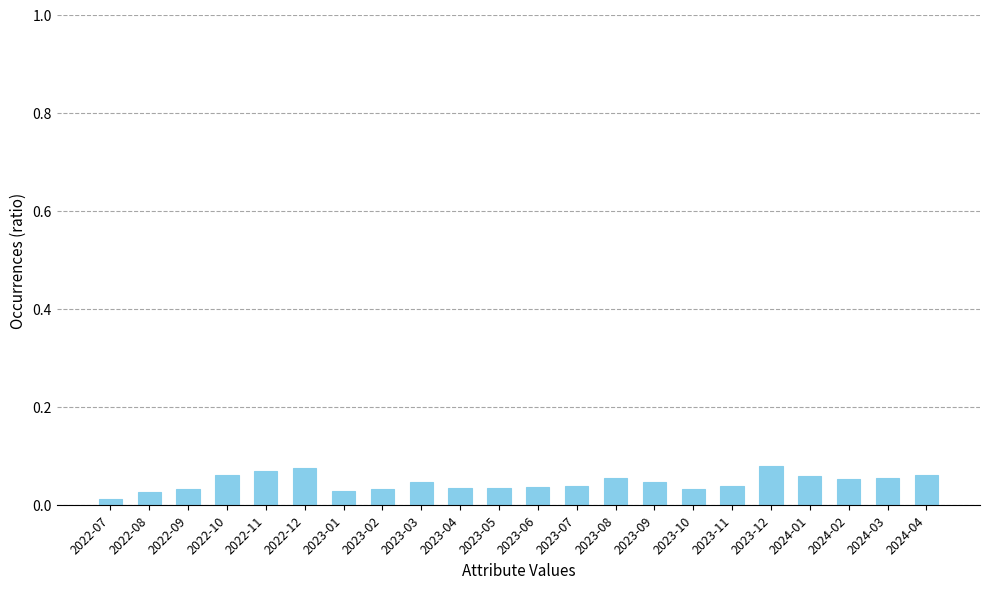

True or false: the data shows 0.0 at 2024-04.

False